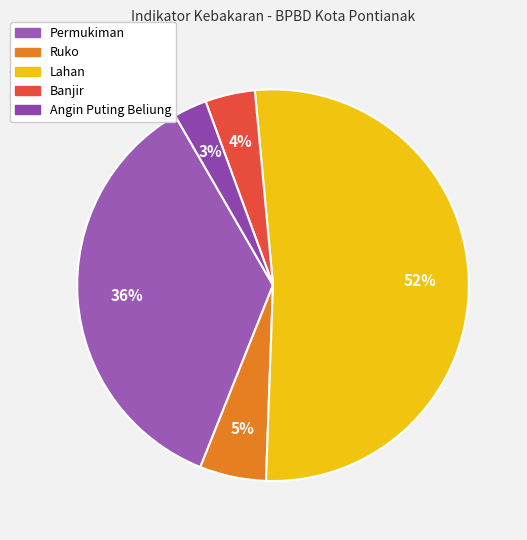

To the nearest percent, what is the average slice percentage?

20%